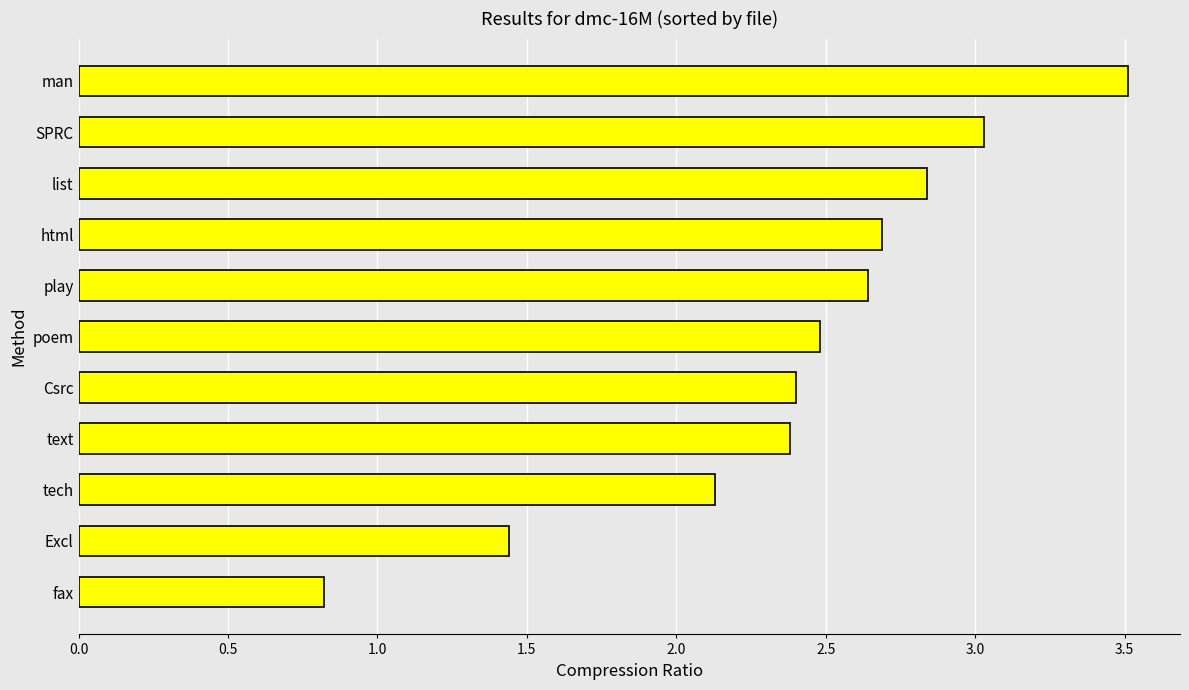

What is the approximate value at text?

2.4